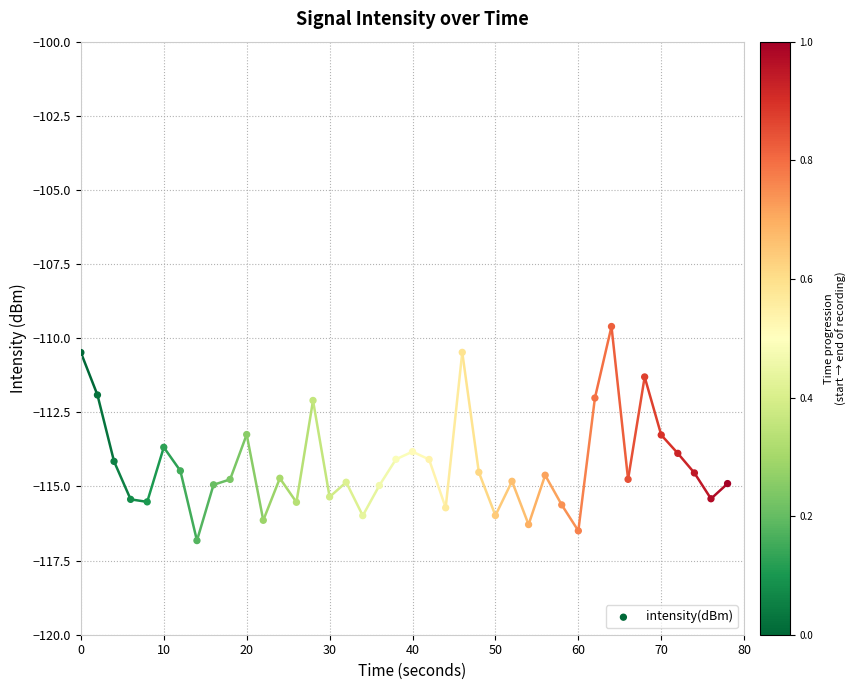

What is the range of Y values (max minus min)?

7.2